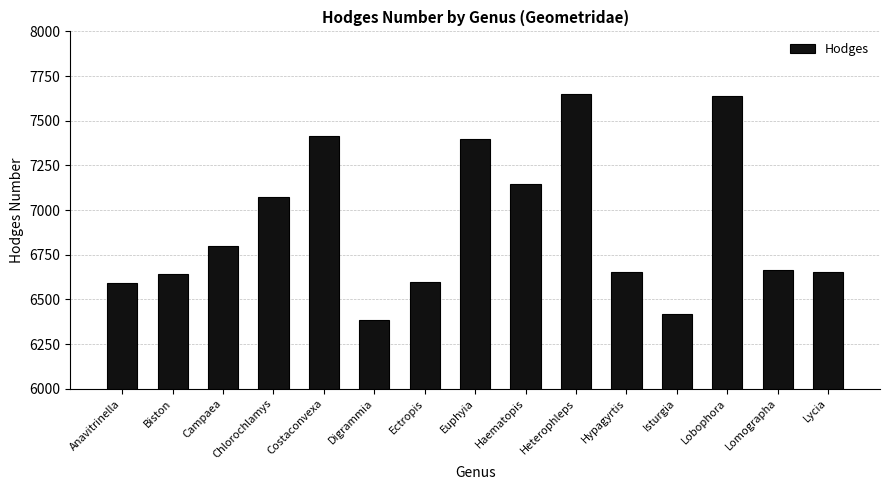

What is the minimum value shown in the chart?

6386